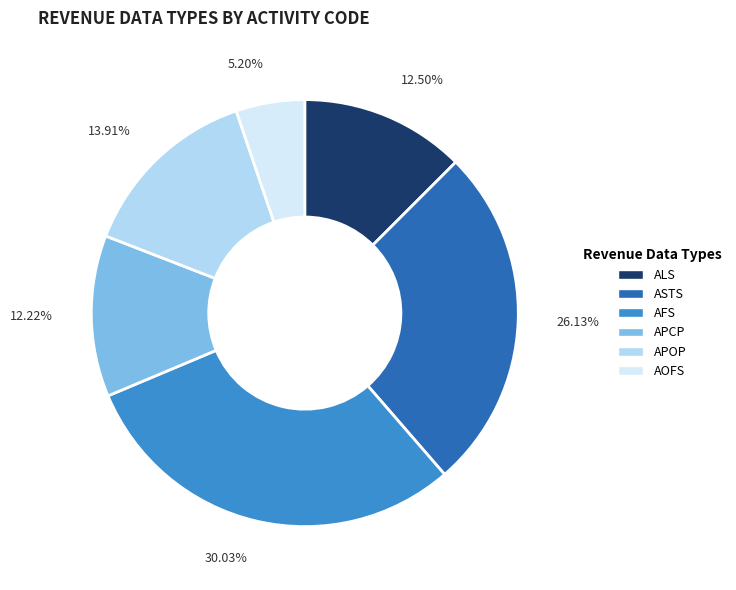

Does ASTS represent more than half of the total?

No